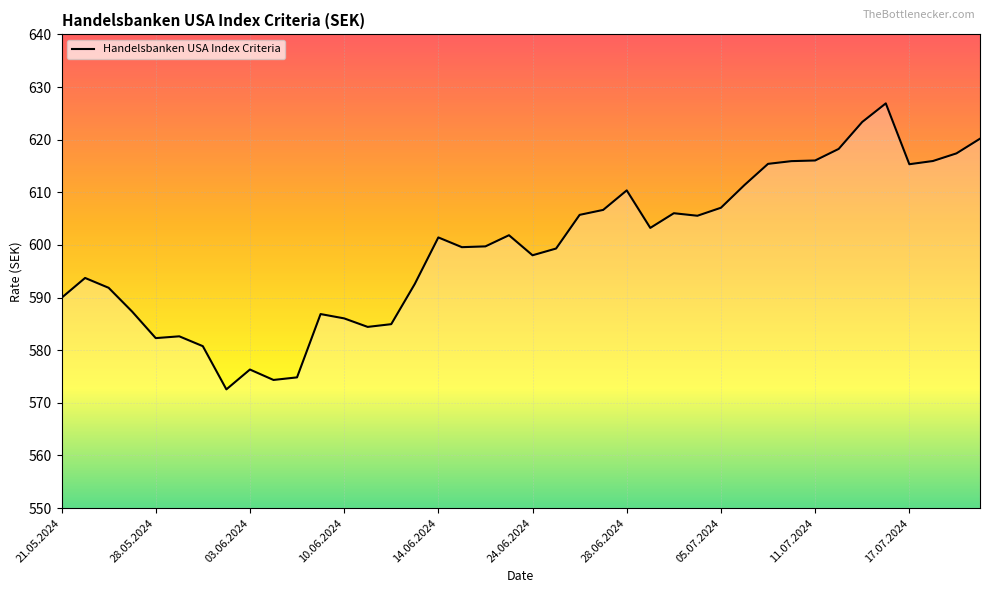

What is the greatest value displayed?

626.9